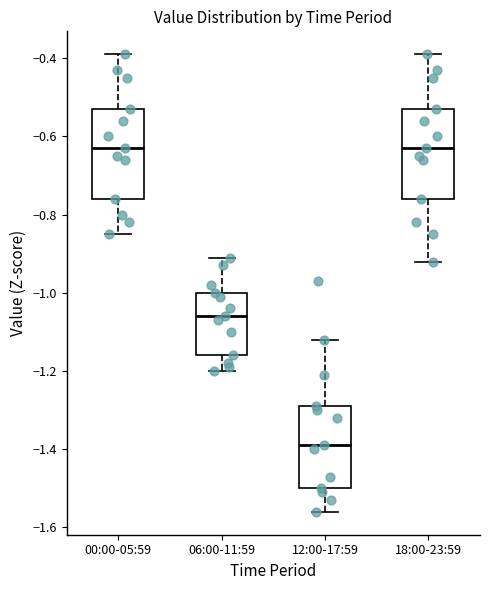

Reading left to right, read every box against the y-axis: the position of its median line, the range the box covers, and the ends of its whiskers. The values are not printed on the chart, so give them approximately, as read against the axis.

00:00-05:59: median -0.62, box -0.76 to -0.52, whiskers -0.84 to -0.38
06:00-11:59: median -1.06, box -1.16 to -1.00, whiskers -1.20 to -0.90
12:00-17:59: median -1.38, box -1.50 to -1.28, whiskers -1.56 to -1.12
18:00-23:59: median -0.62, box -0.76 to -0.52, whiskers -0.92 to -0.38